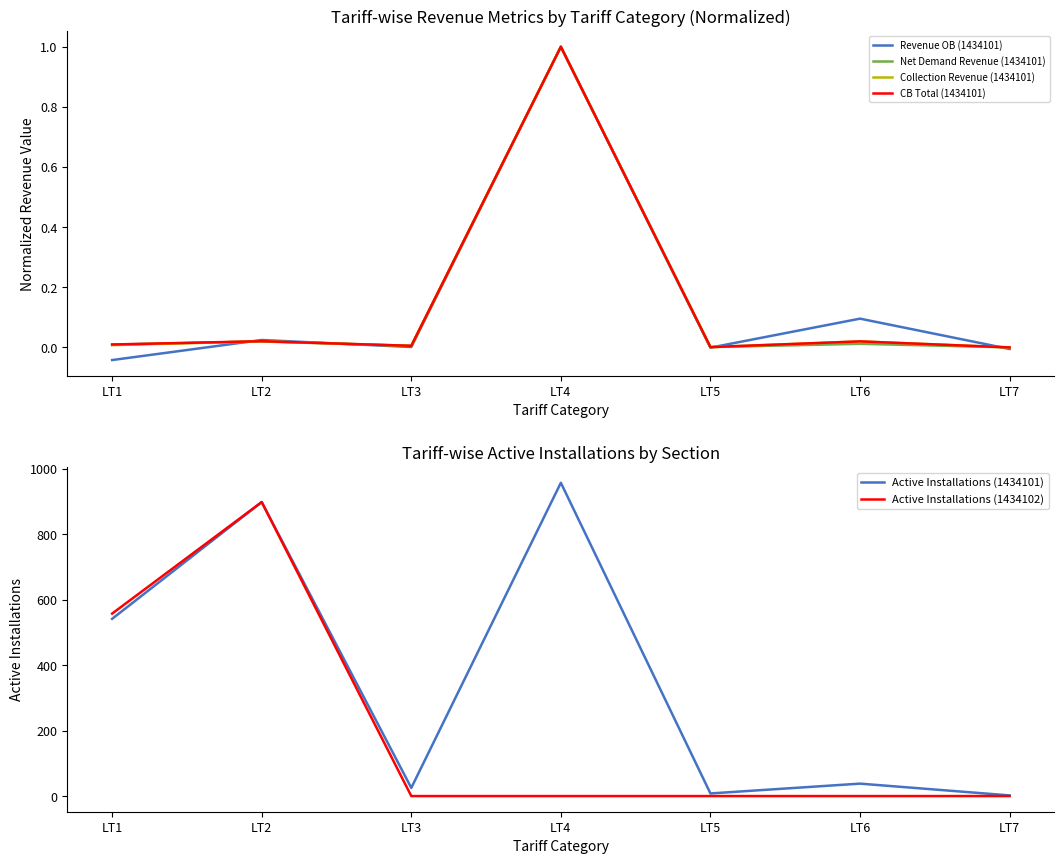

At which category does CB Total (1434101) reach its first local valley?

LT3